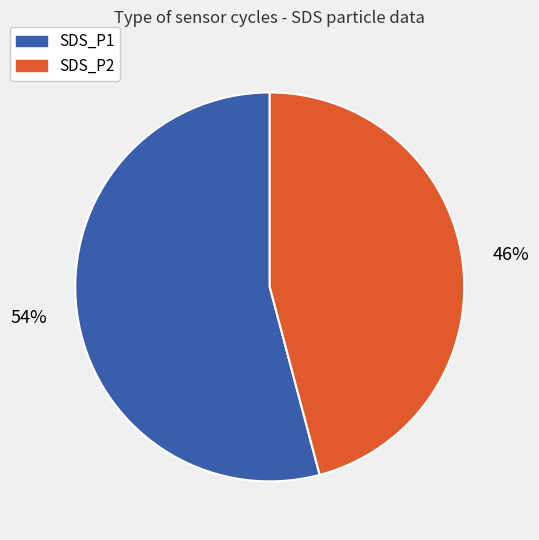

To the nearest percent, what is the difference between the largest and smallest slice percentages?

8%